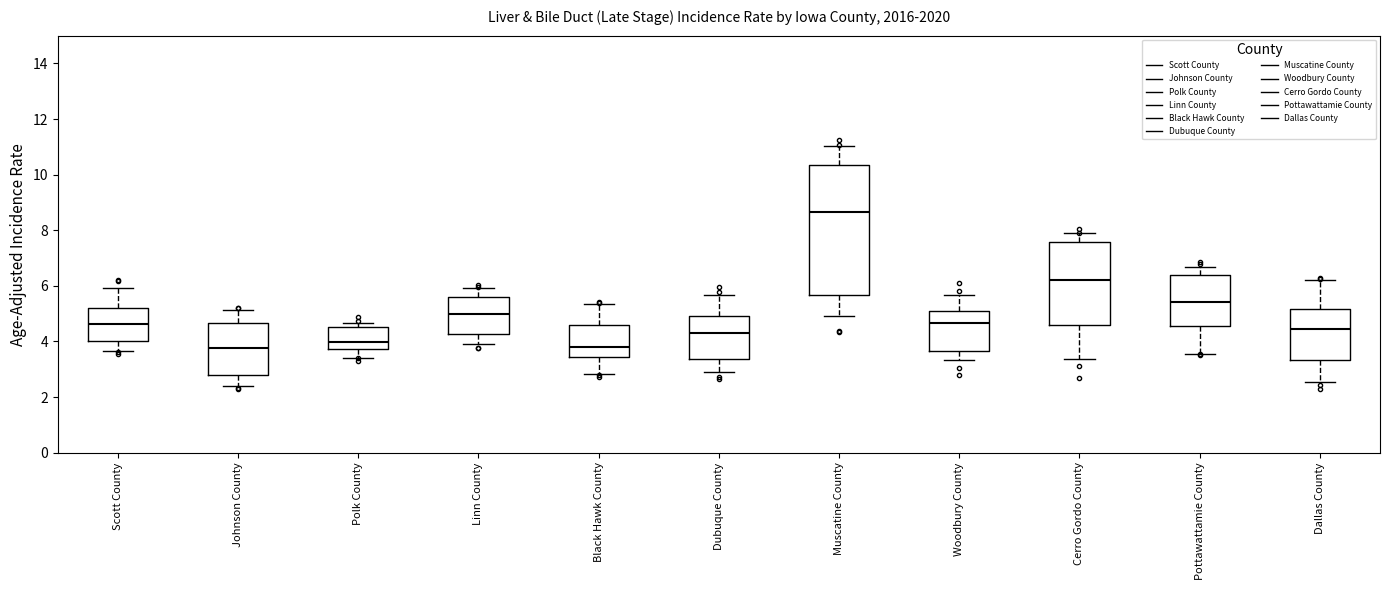

Which box's median line is the highest?

Muscatine County